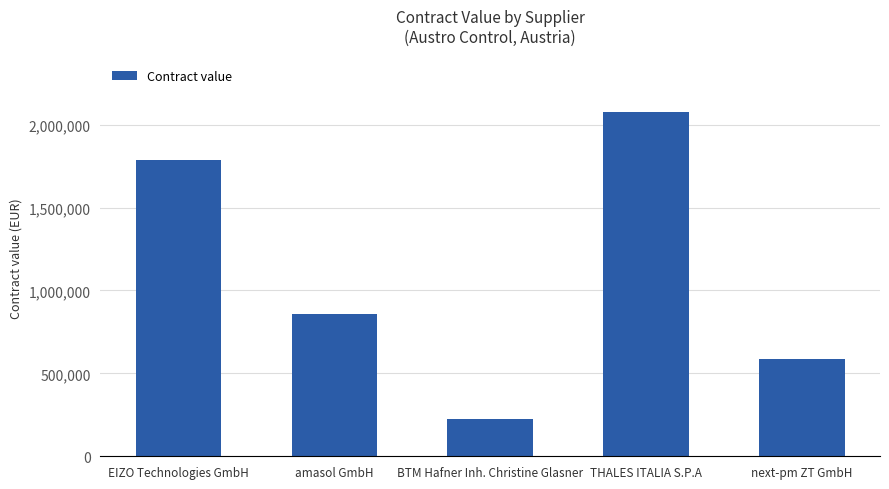

What is the sum of all values?

5534498